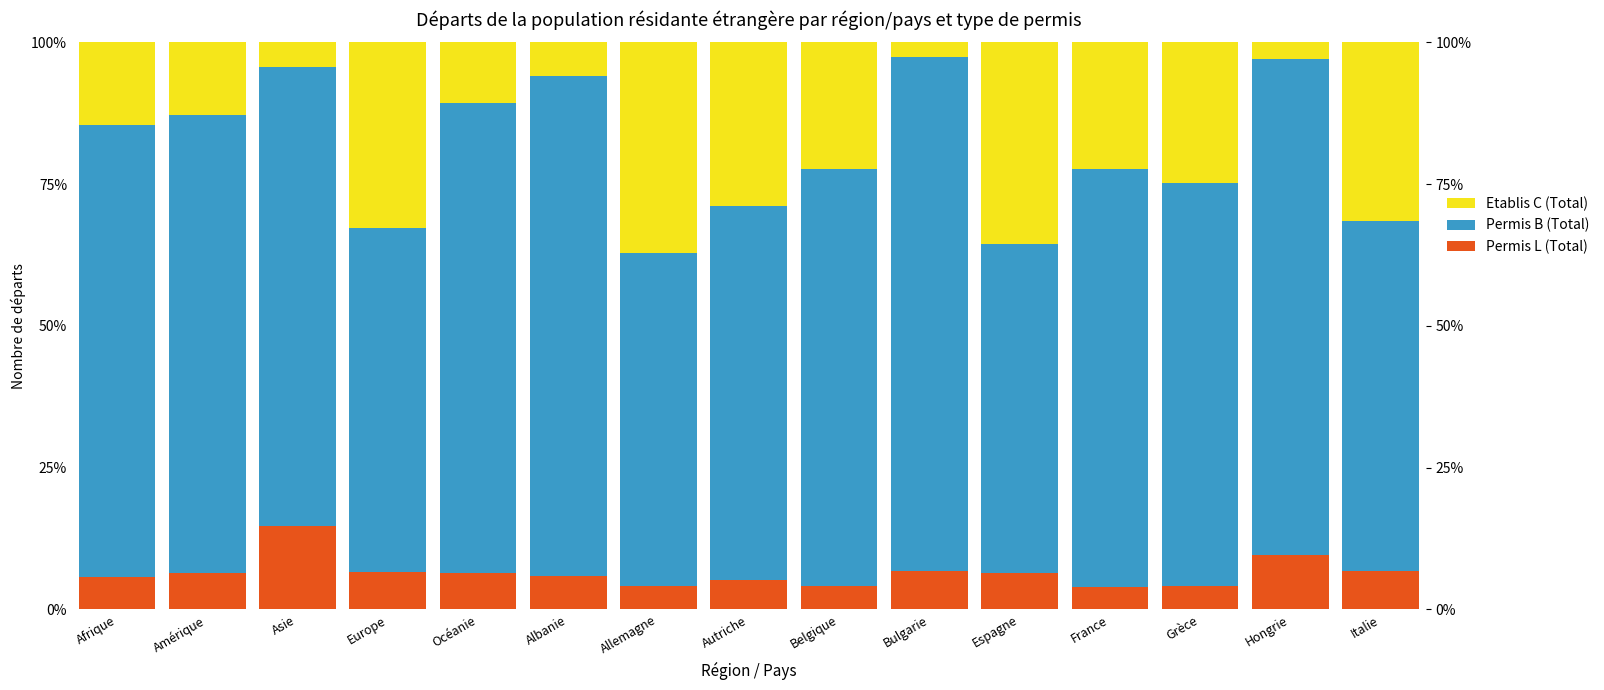

How many categories are shown in the chart?

15